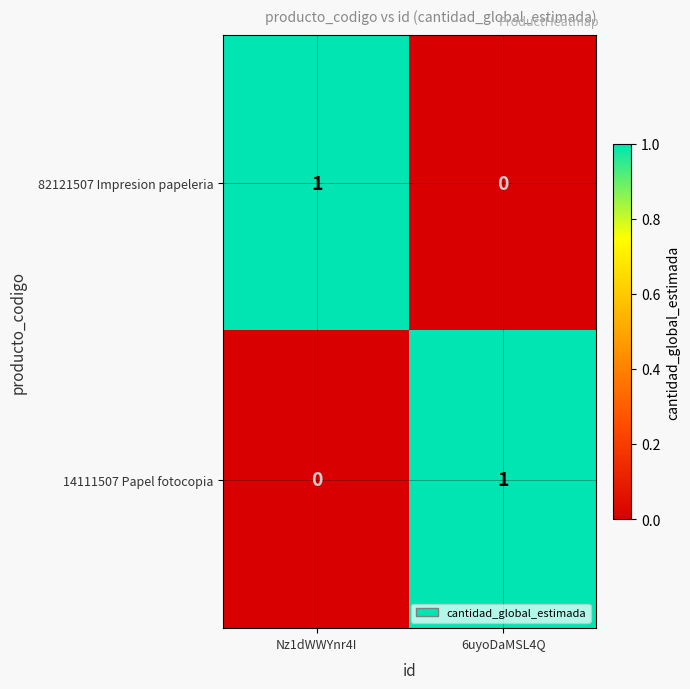

Is the value of 14111507 Papel fotocopia at Nz1dWWYnr4I greater than the value of 82121507 Impresion papeleria at Nz1dWWYnr4I?

No